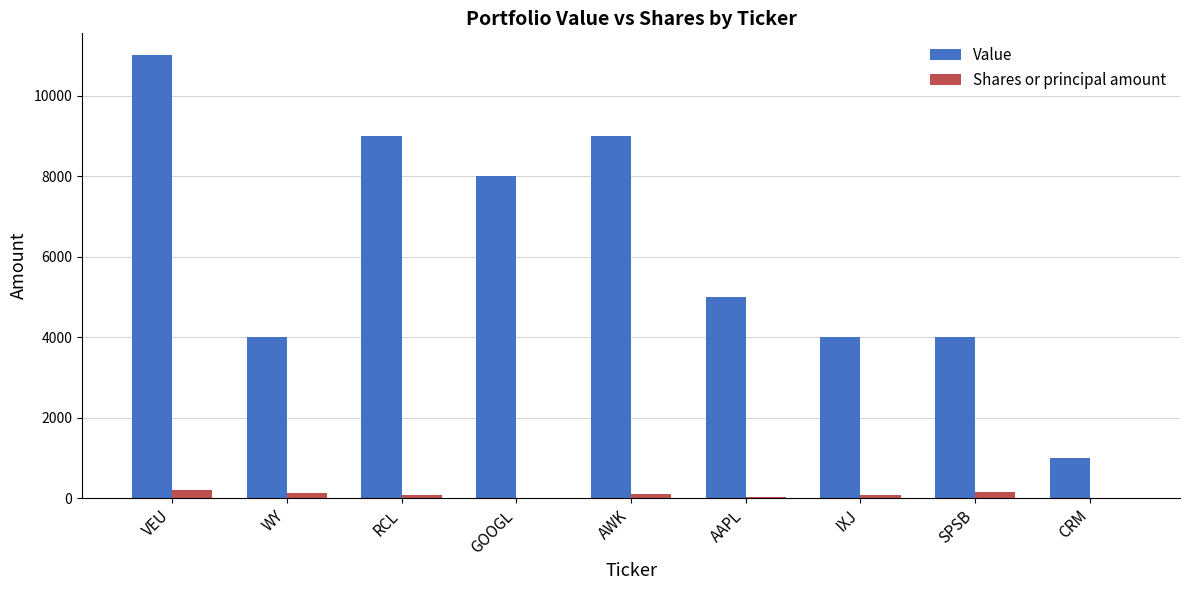

Where is Value nearest to the value 6000?

AAPL